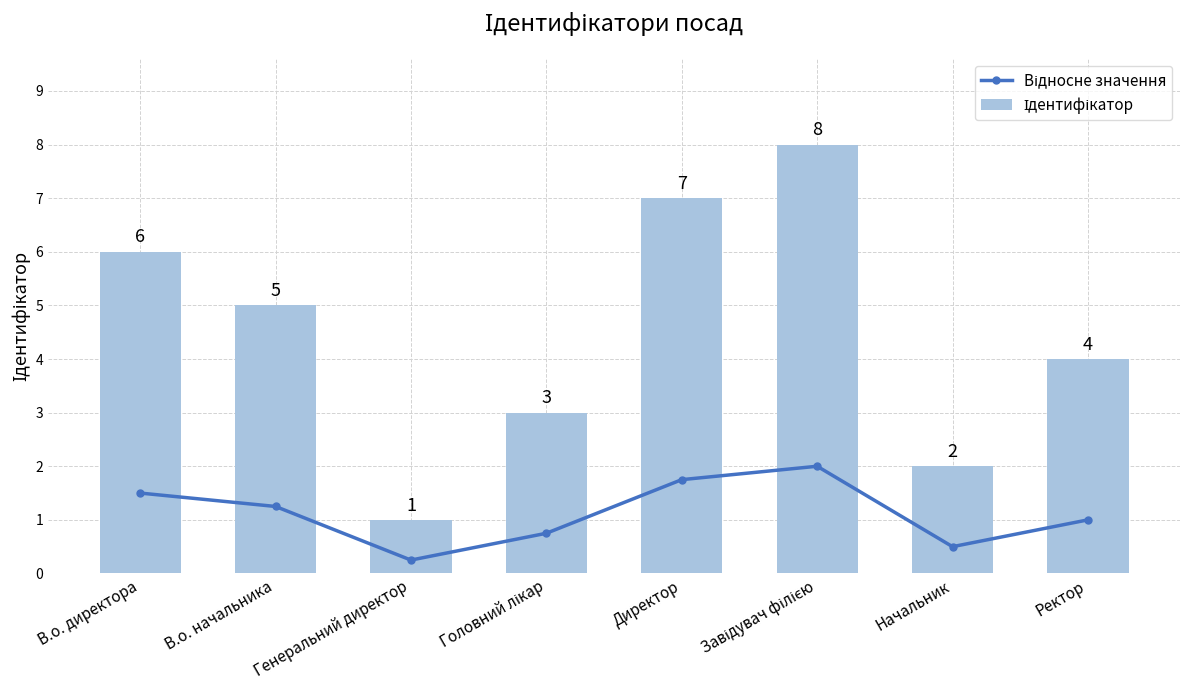

Is it true that Відносне значення equals 0.2 at Головний лікар?

False